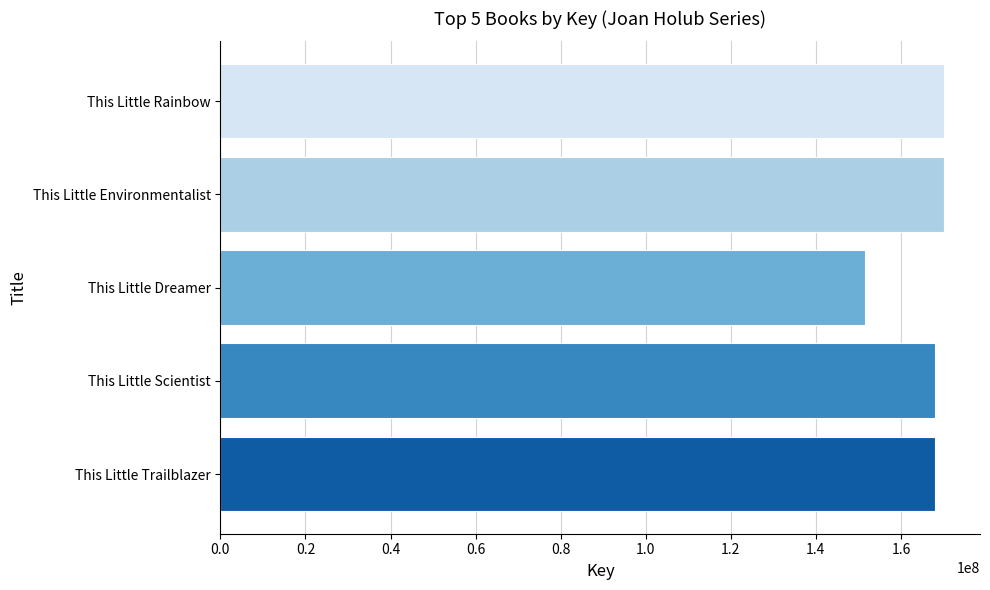

What is the difference between the maximum and minimum values?

18443958